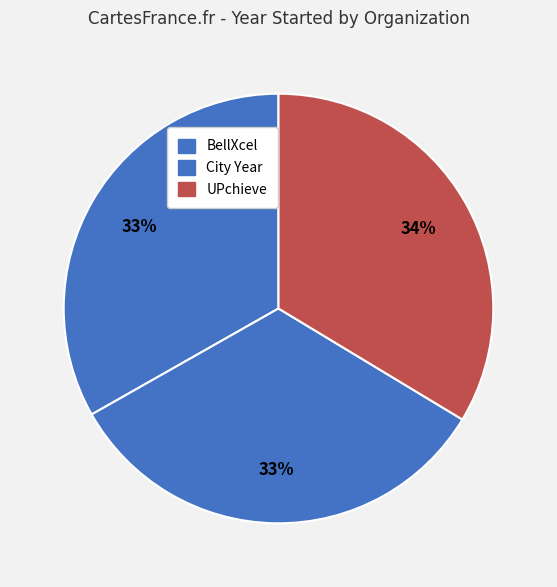

How many slices are in this pie chart?

3